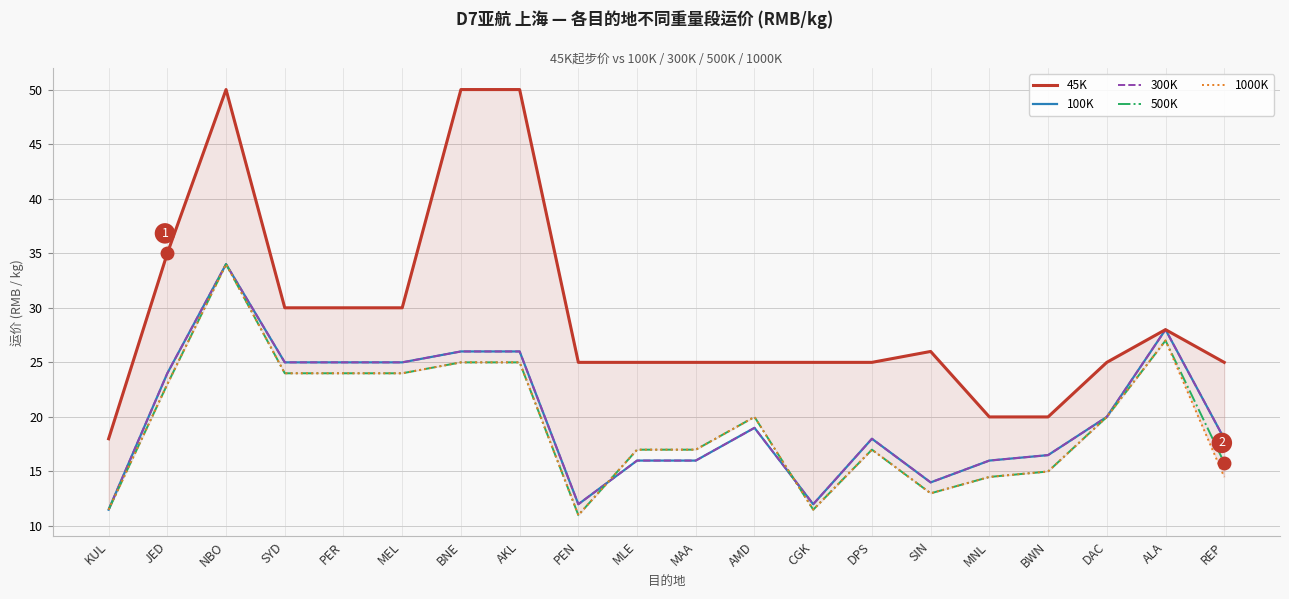

At which category does 300K reach its first local peak?

NBO